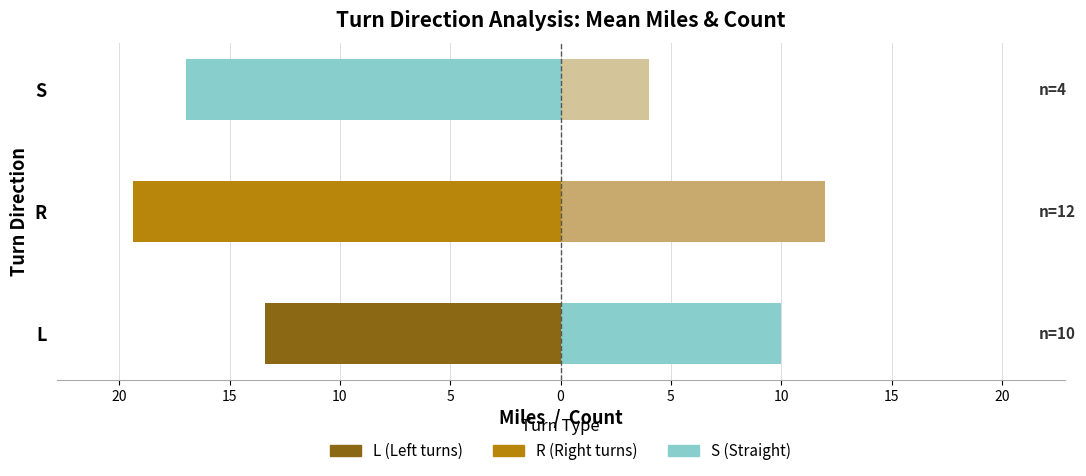

Which series changed the most between 20 and 15?

Mean Miles (negative side)